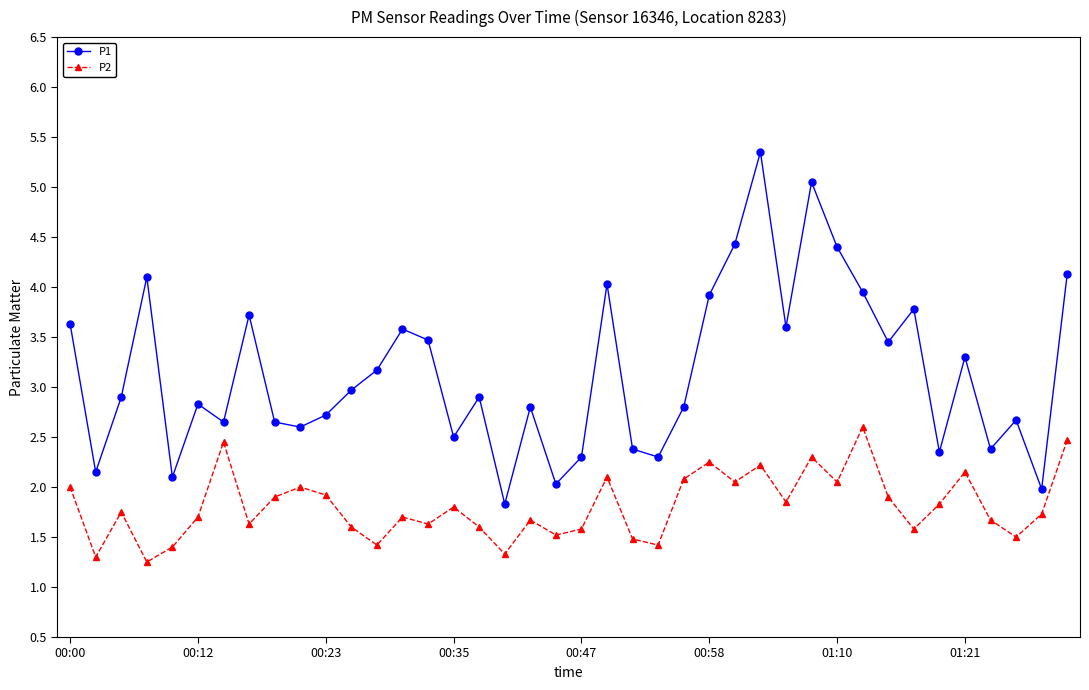

True or false: P1 and P2 intersect in this chart.

False